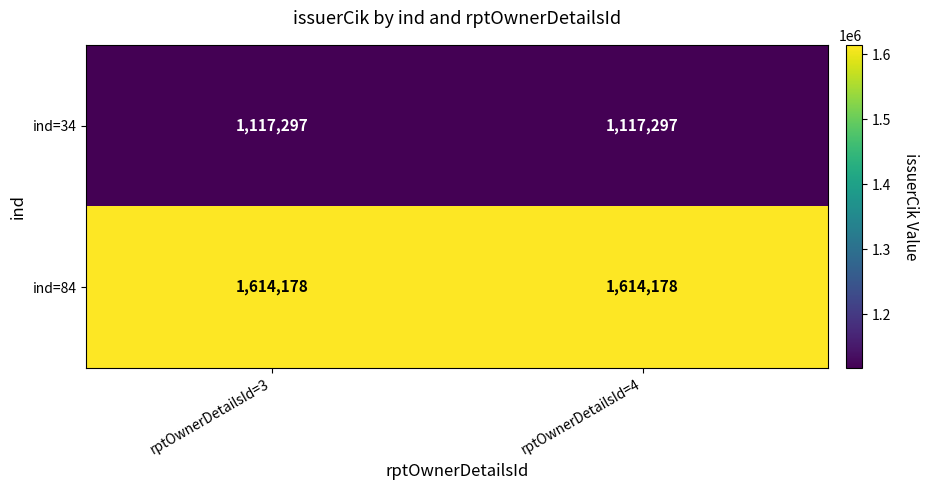

The ind=34 series shows 1117297 at rptOwnerDetailsId=3. True or false?

True